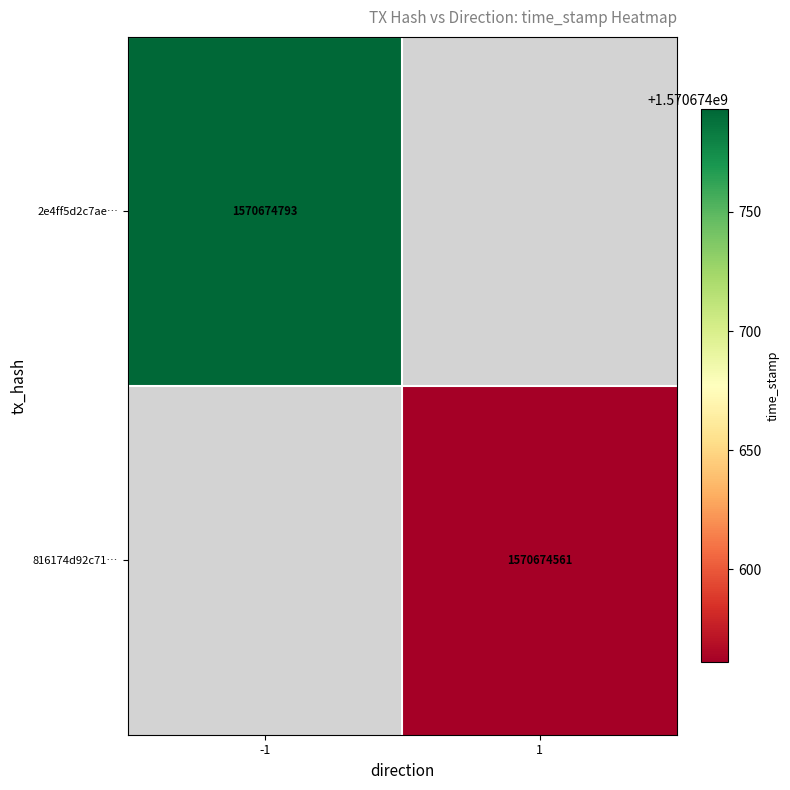

Which series changed the most between 0 and 1?

2e4ff5d2c7ae7672fbd0f599bf8a365c333fe11